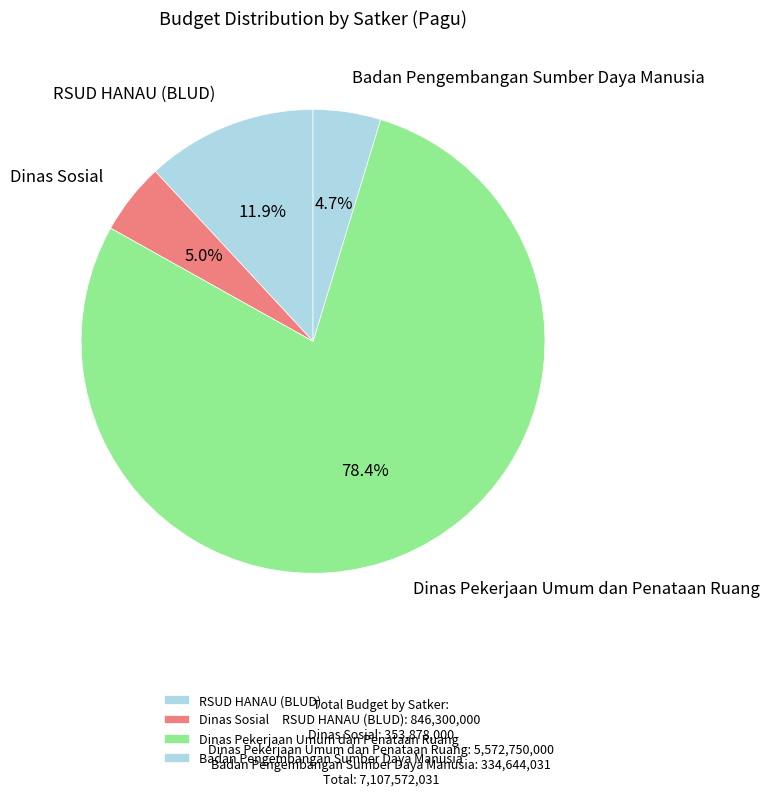

Which slice is the largest?

Dinas Pekerjaan Umum dan Penataan Ruang